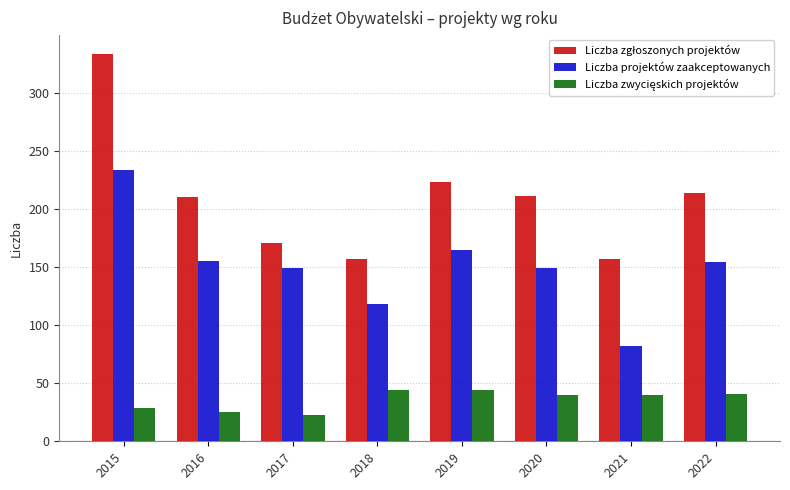

The Liczba projektów zaakceptowanych series shows 82 at 2021. True or false?

True